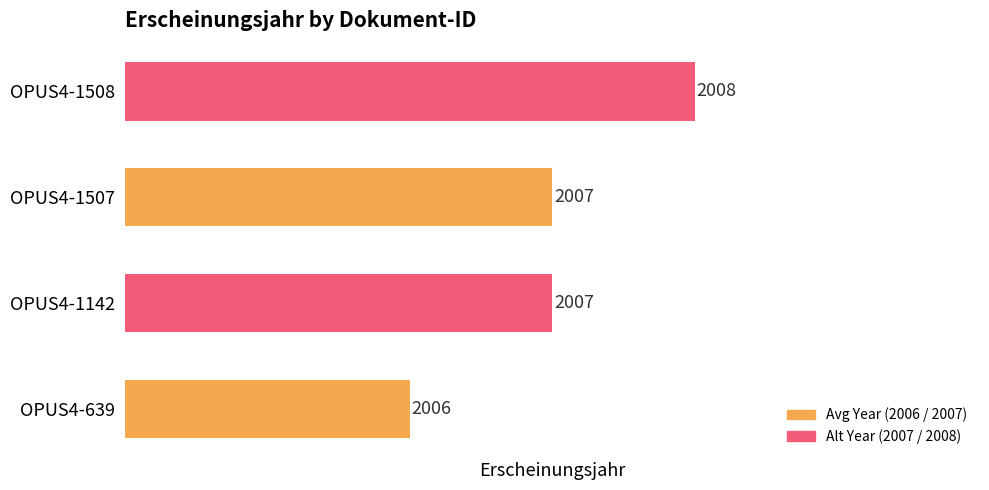

How many bars are there in total?

4